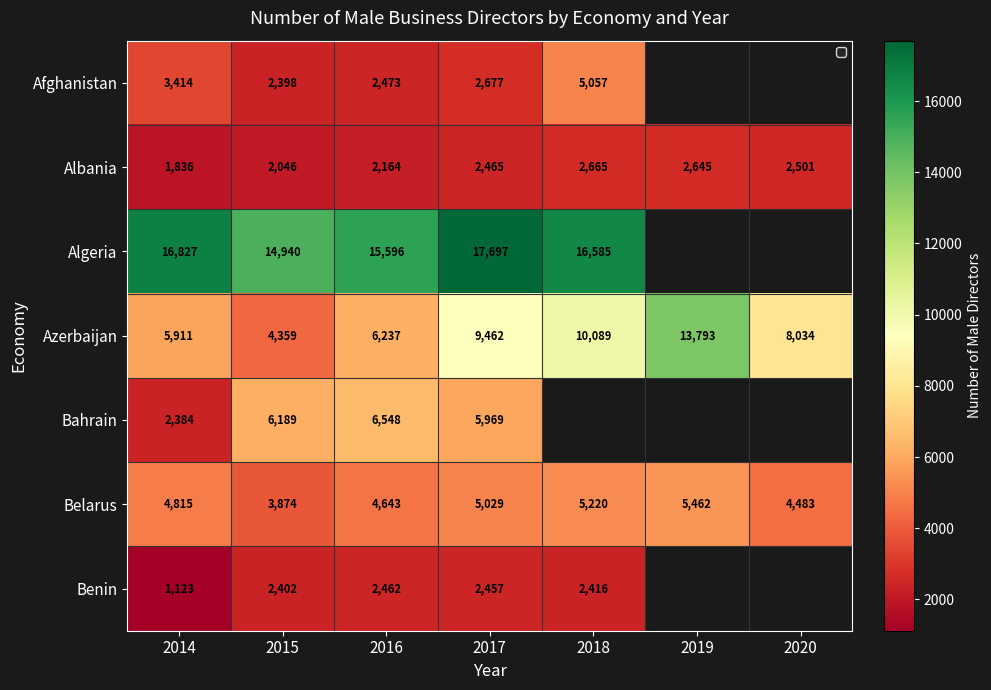

At 2015, list the series in order from largest to smallest.

Algeria, Bahrain, Azerbaijan, Belarus, Benin, Afghanistan, Albania